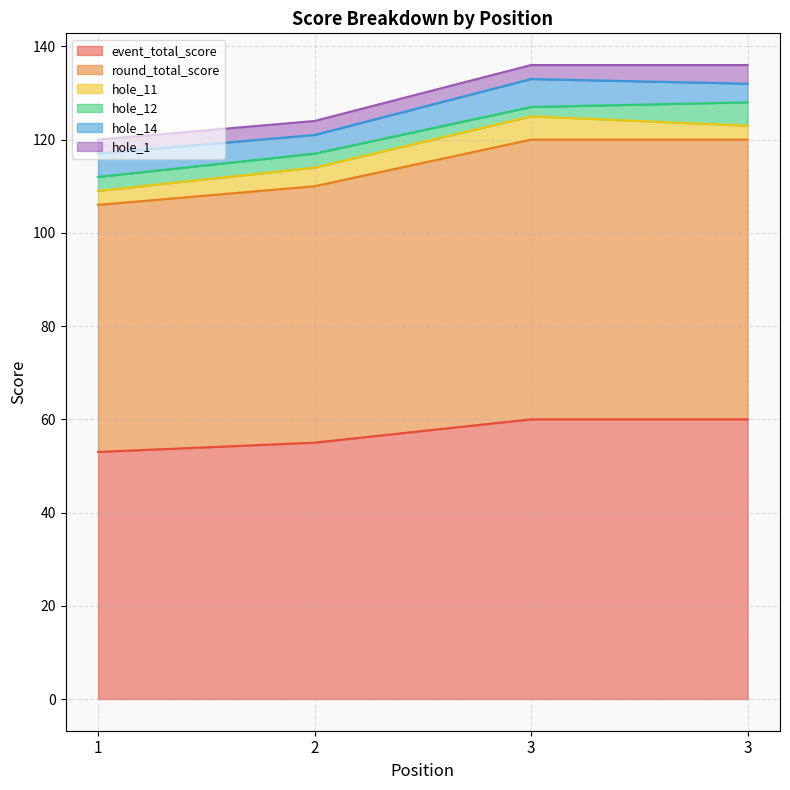

Is the value of hole_14 at 3 greater than the value of hole_11 at 1?

Yes